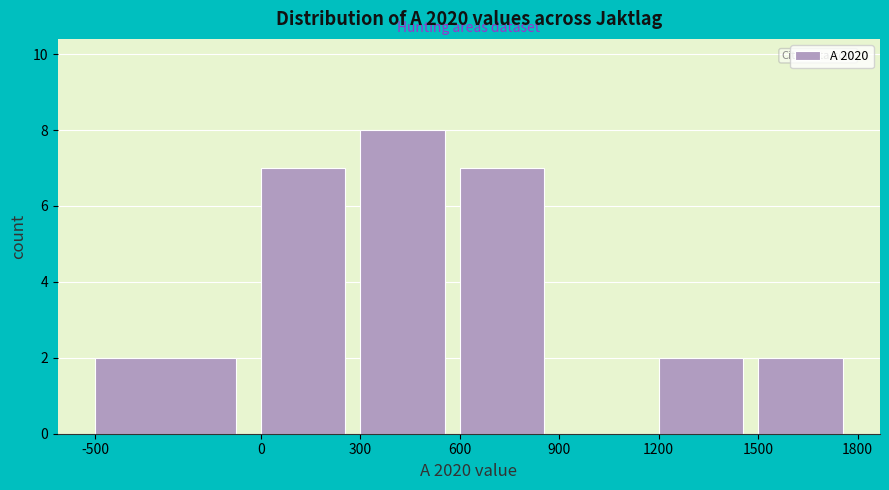

Reading left to right, transcribe this chart: for each bar, give the range it covers on the x-axis and its height. The values are not printed on the chart, so give them approximately, as read against the axis.

-500 to 0: 2
0 to 300: 7
300 to 600: 8
600 to 900: 7
900 to 1200: 0
1200 to 1500: 2
1500 to 1800: 2